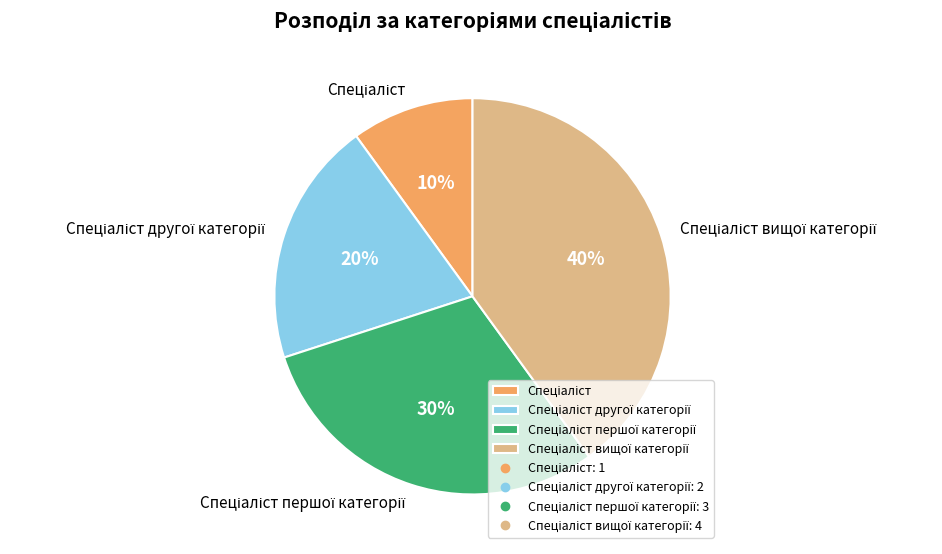

Is there a majority slice in this chart?

No